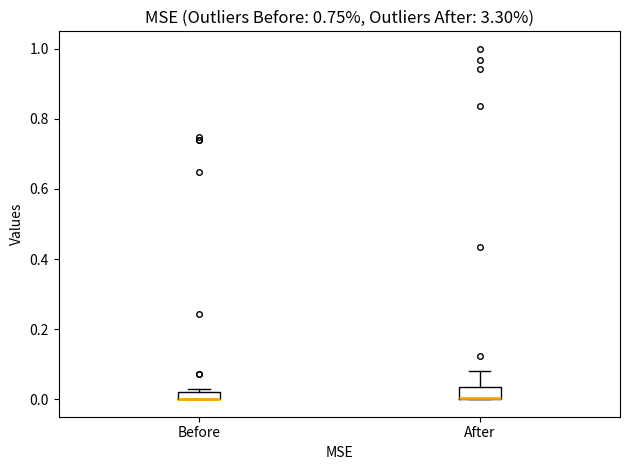

Where is the lower edge of the box for After on the y-axis? The values are not printed on the chart, so give them approximately, as read against the axis.

0.00